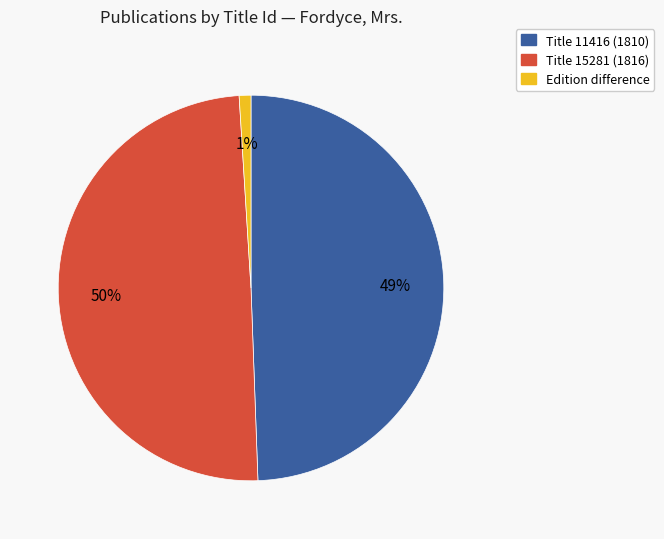

To the nearest percent, what is the average slice percentage?

33%